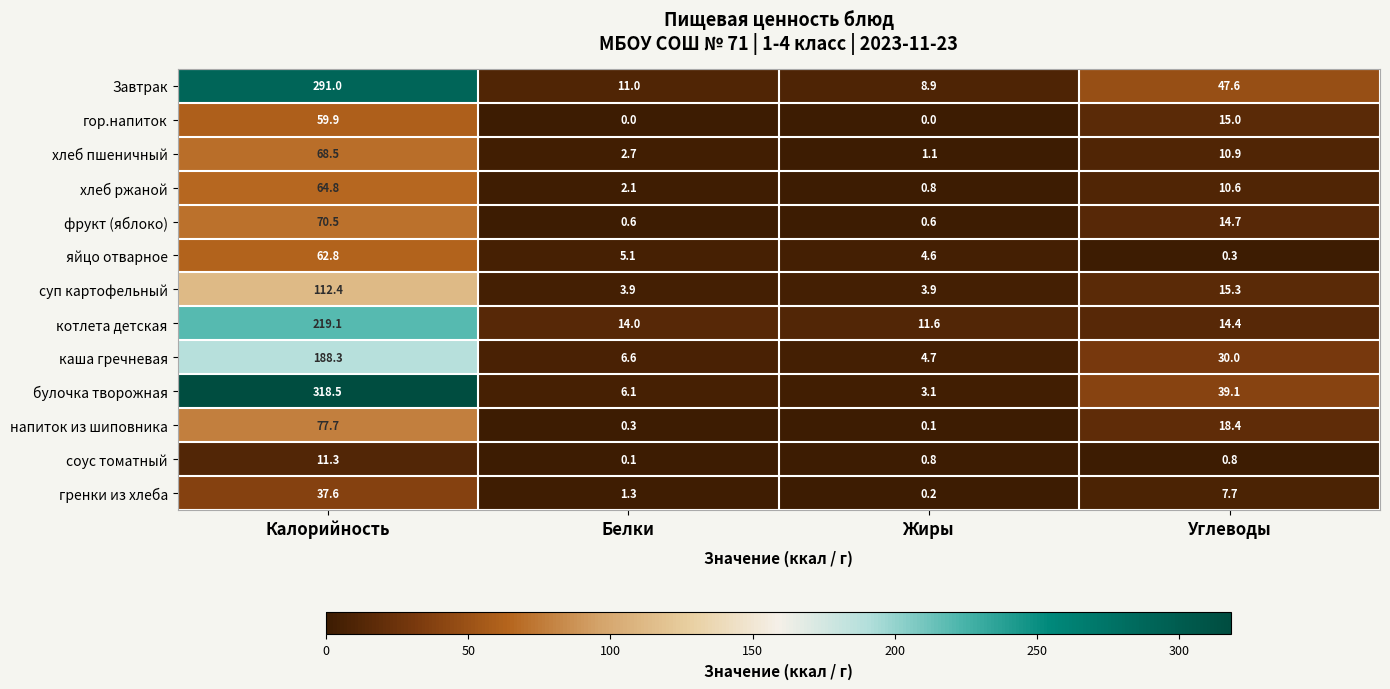

Which series has the largest range (max minus min)?

булочка творожная